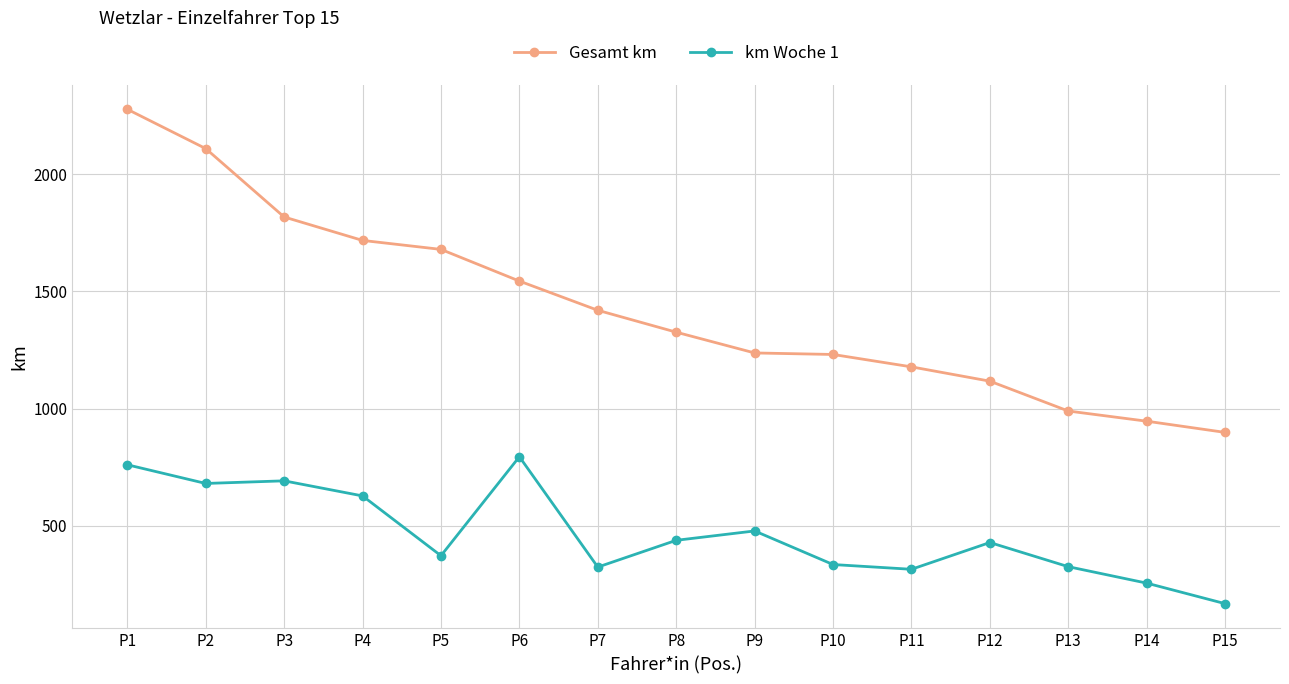

Is the value of km Woche 1 at P12 greater than the value of Gesamt km at P9?

No